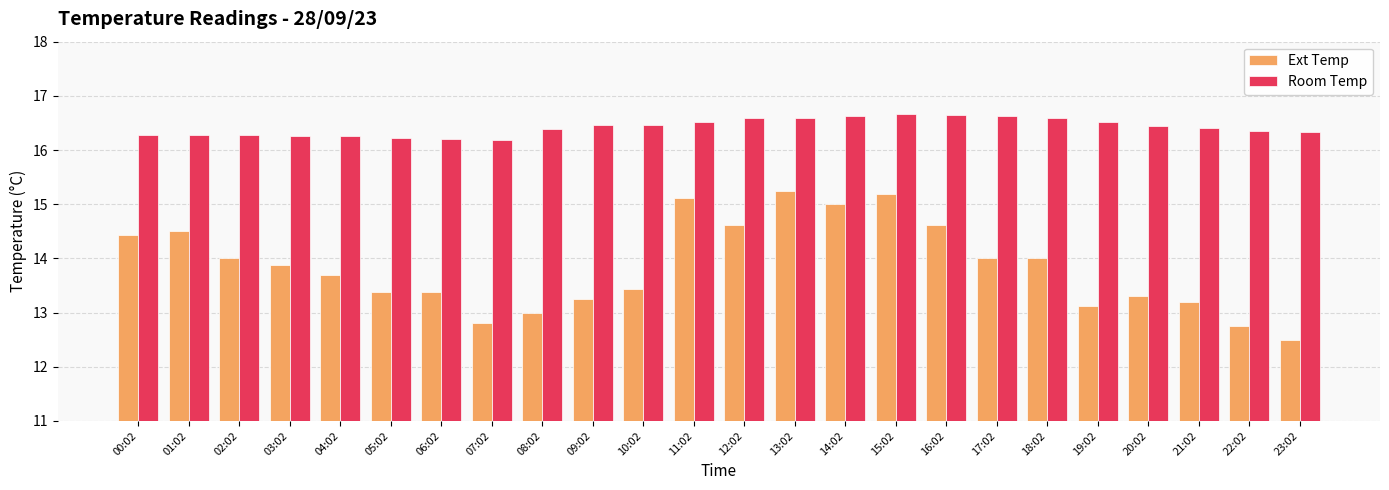

What are all the series names shown in the legend?

Ext Temp, Room Temp